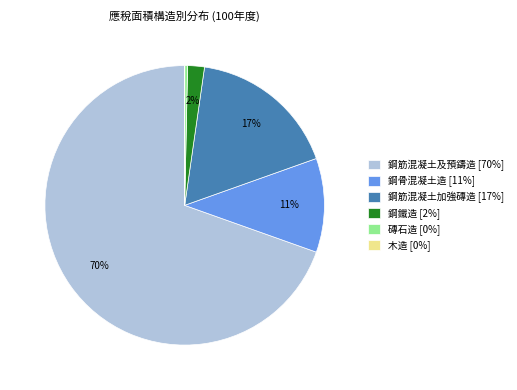

Is the sum of 鋼骨混凝土造 [11%] and 磚石造 [0%] greater than half?

No